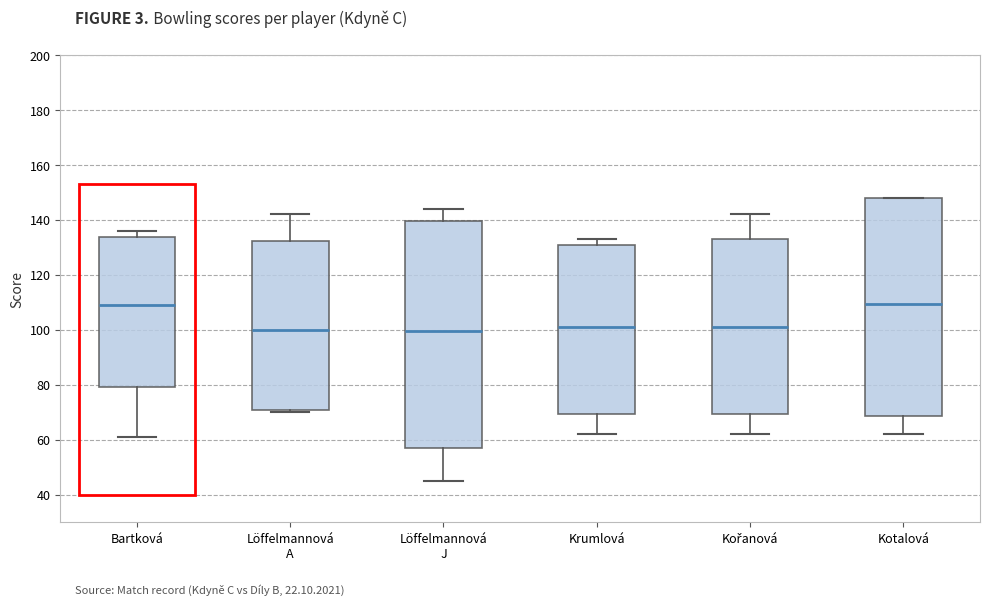

Where is the upper edge of the box for Krumlová on the y-axis? The values are not printed on the chart, so give them approximately, as read against the axis.

130